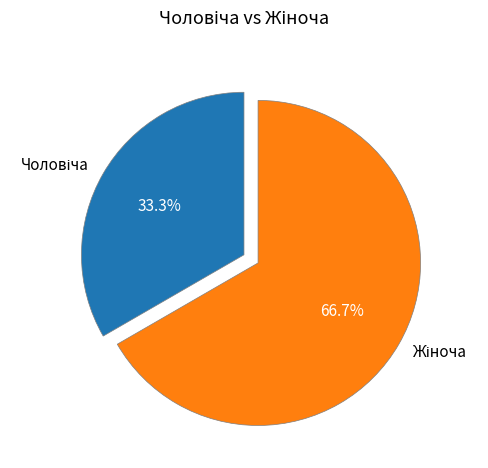

Is there any slice that represents more than half of the pie?

Yes